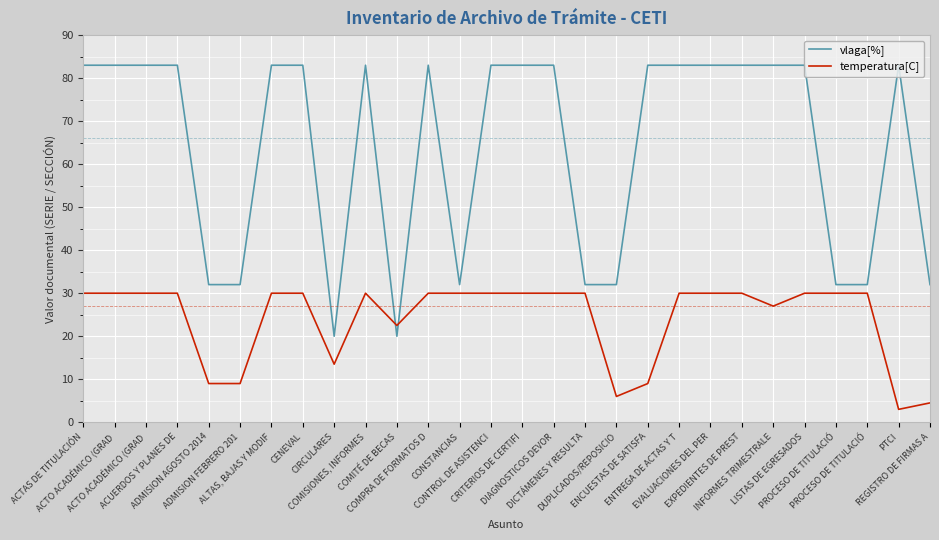

Reading left to right, list all the values displayed in this chart.

vlaga[%]: 83.0	83.0	83.0	83.0	32.0	32.0	83.0	83.0	20.0	83.0	20.0	83.0	32.0	83.0	83.0	83.0	32.0	32.0	83.0	83.0	83.0	83.0	83.0	83.0	32.0	32.0	83.0	32.0
temperatura[C]: 30.0	30.0	30.0	30.0	9.0	9.0	30.0	30.0	13.5	30.0	22.5	30.0	30.0	30.0	30.0	30.0	30.0	6.0	9.0	30.0	30.0	30.0	27.0	30.0	30.0	30.0	3.0	4.5